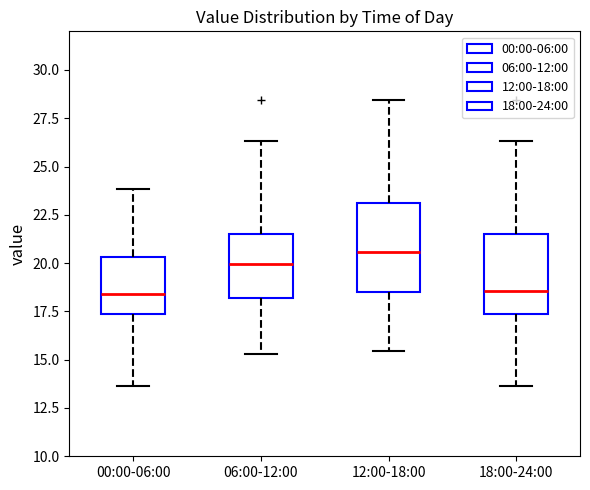

Where does the median line of the box for 00:00-06:00 sit on the y-axis? The values are not printed on the chart, so give them approximately, as read against the axis.

18.5